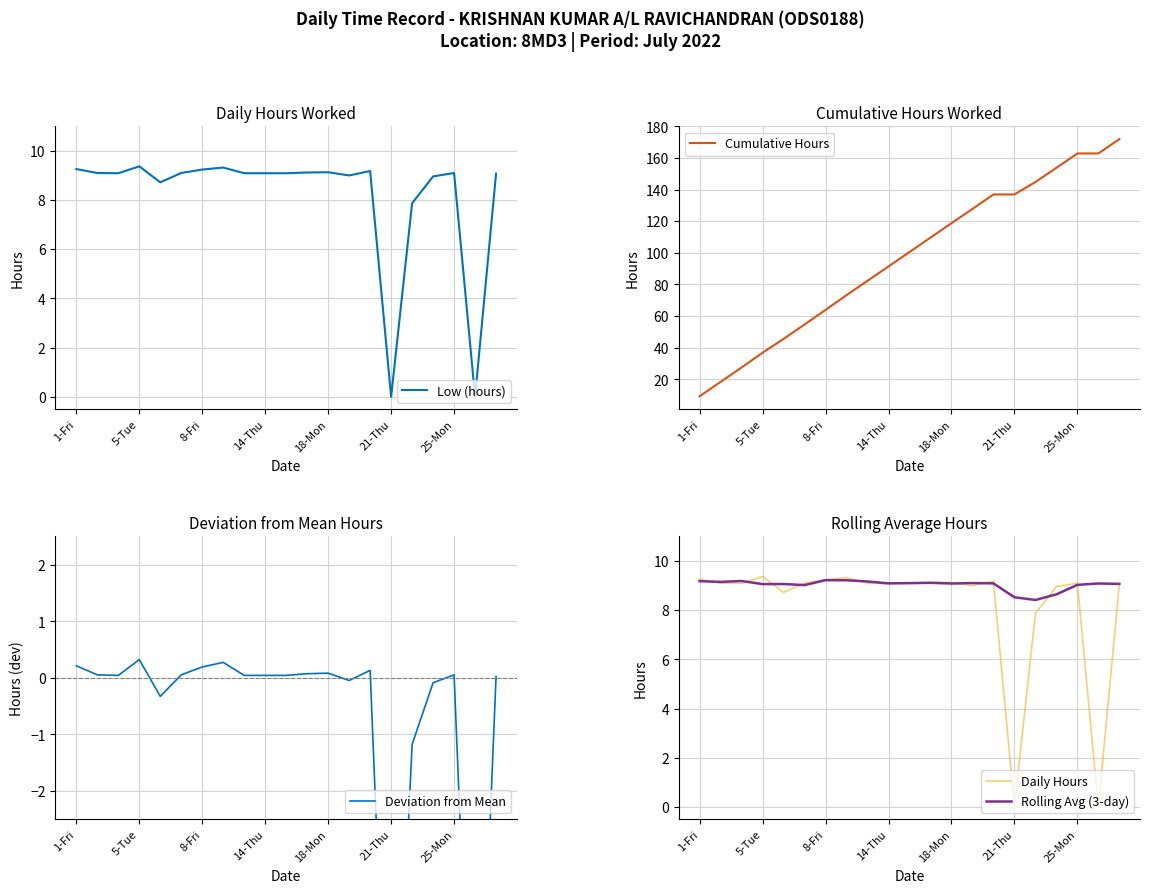

What is the highest value of the Rolling Avg (3-day) series?

9.2